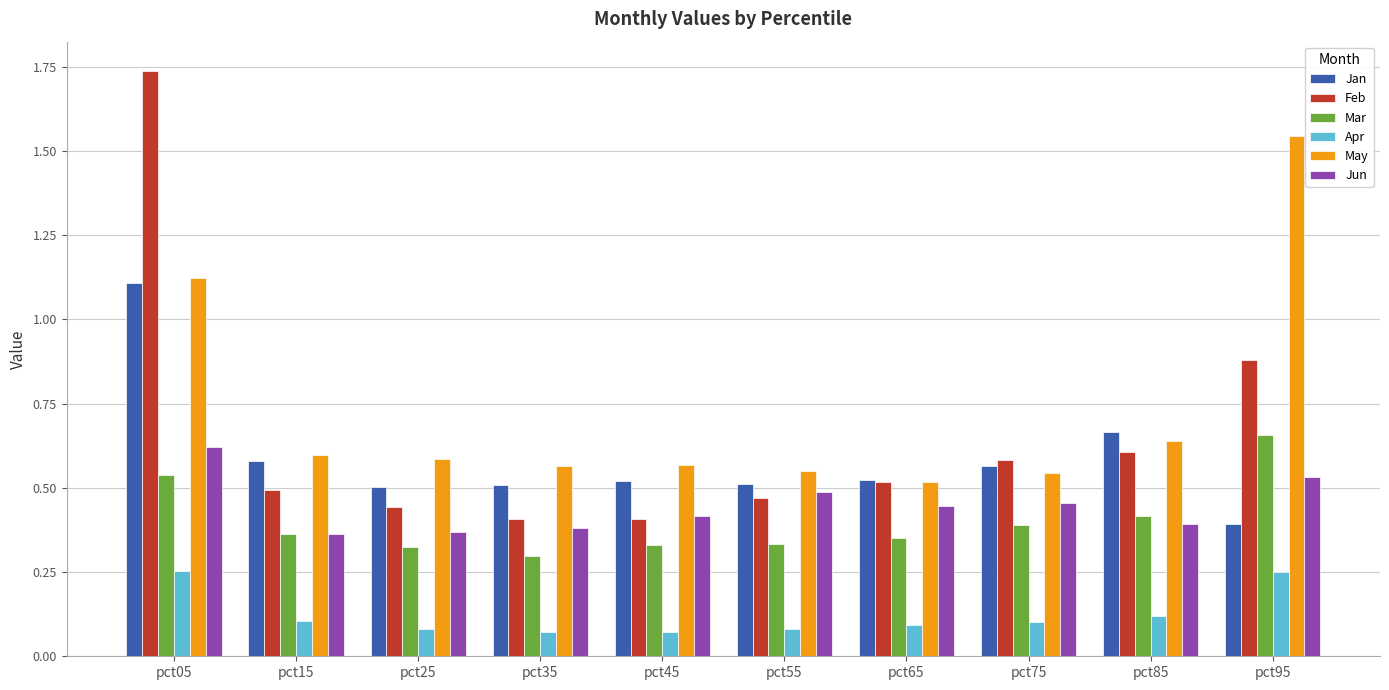

Which series has the widest spread of values?

Feb